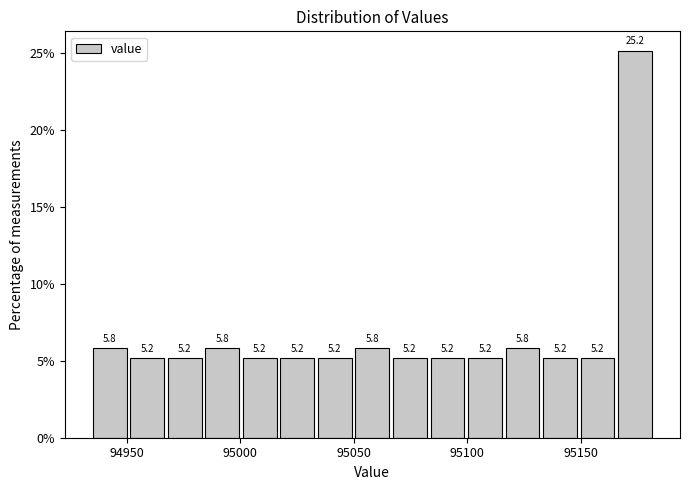

Read against the x-axis, roughly where is the centre of the tallest bar?

95175